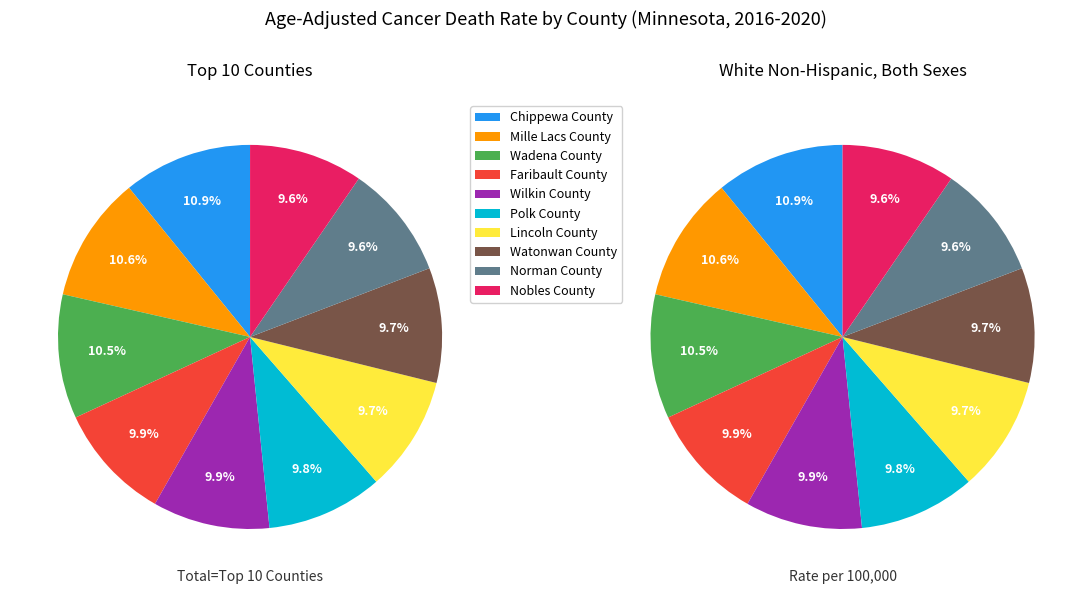

What is the smallest slice in the pie chart?

Nobles County